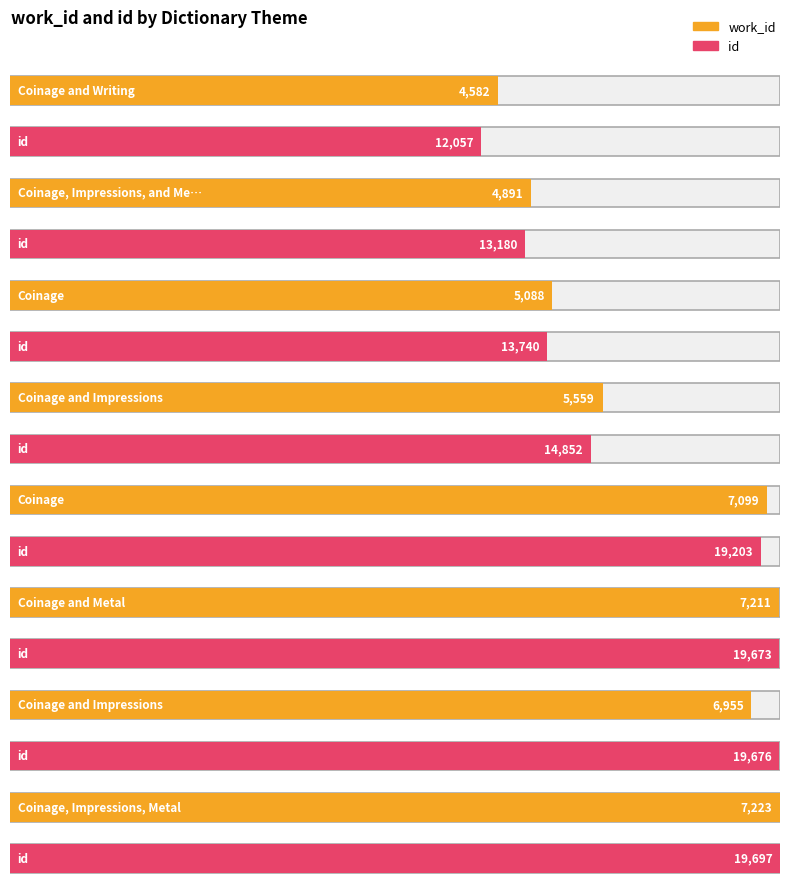

Where is work_id nearest to the value 5902?

Coinage and Impressions